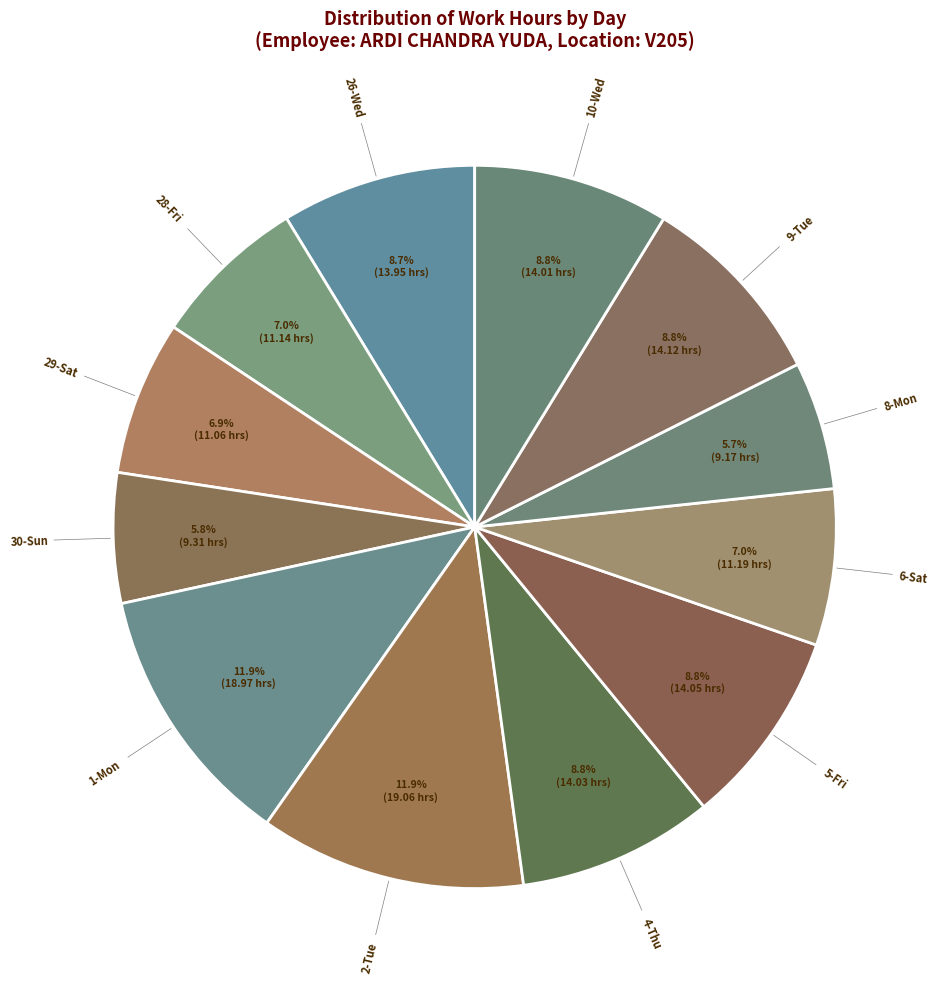

Is 5-Fri the majority of the pie?

No